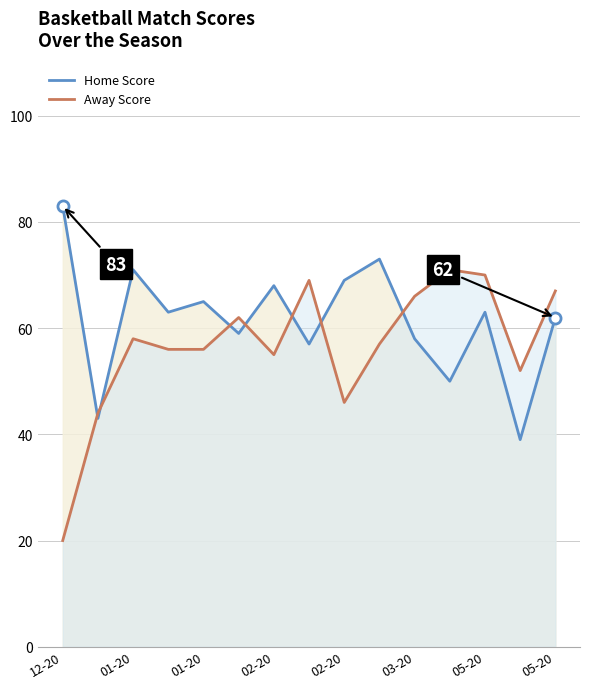

What is the value of the Away Score point at the 10th from the left?

57